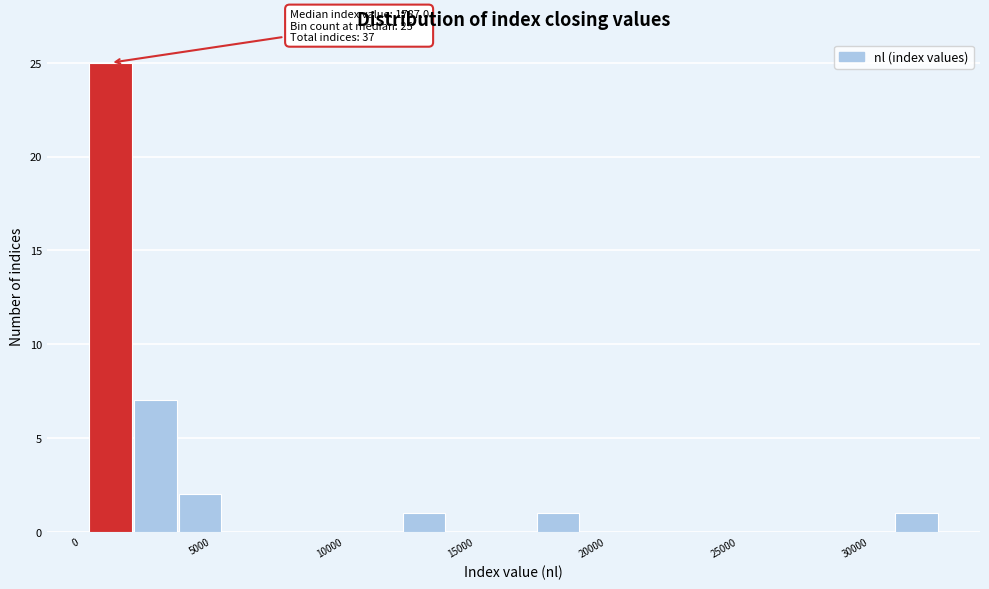

Read against the x-axis, roughly where is the centre of the tallest bar?

1000